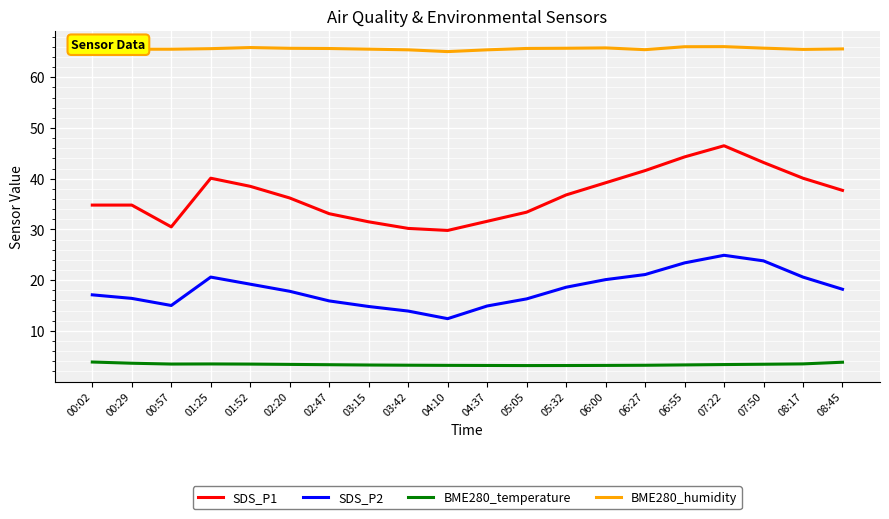

Which series has the largest range (max minus min)?

SDS_P1